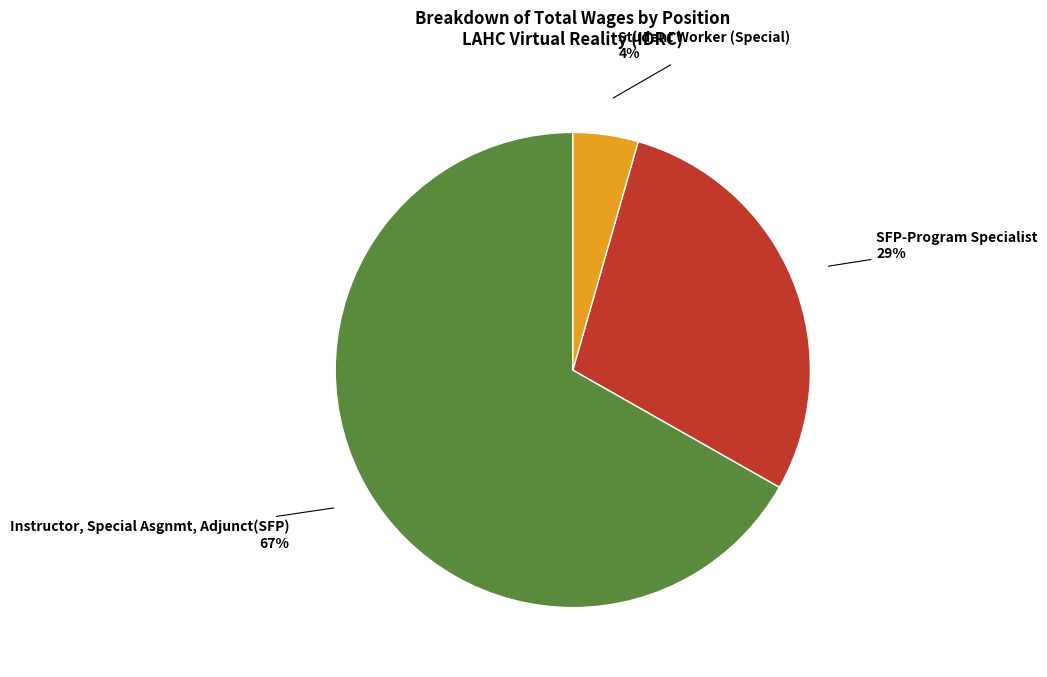

To the nearest percent, what portion does Student Worker (Special) represent?

4%